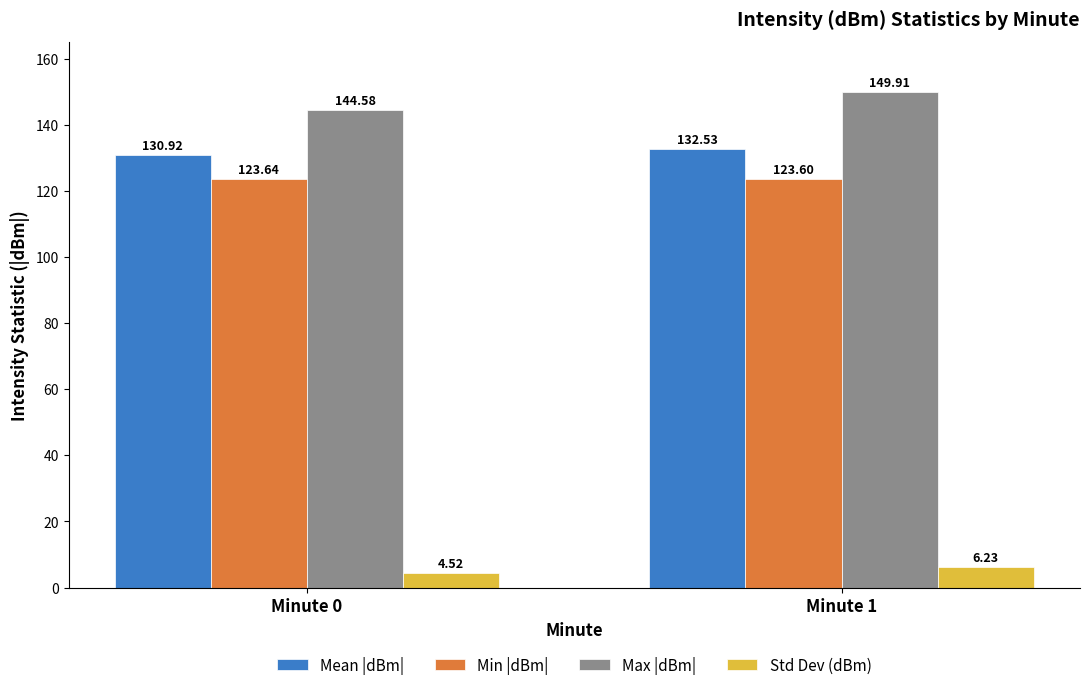

The Mean |dBm| series shows 57.8 at Minute 1. True or false?

False